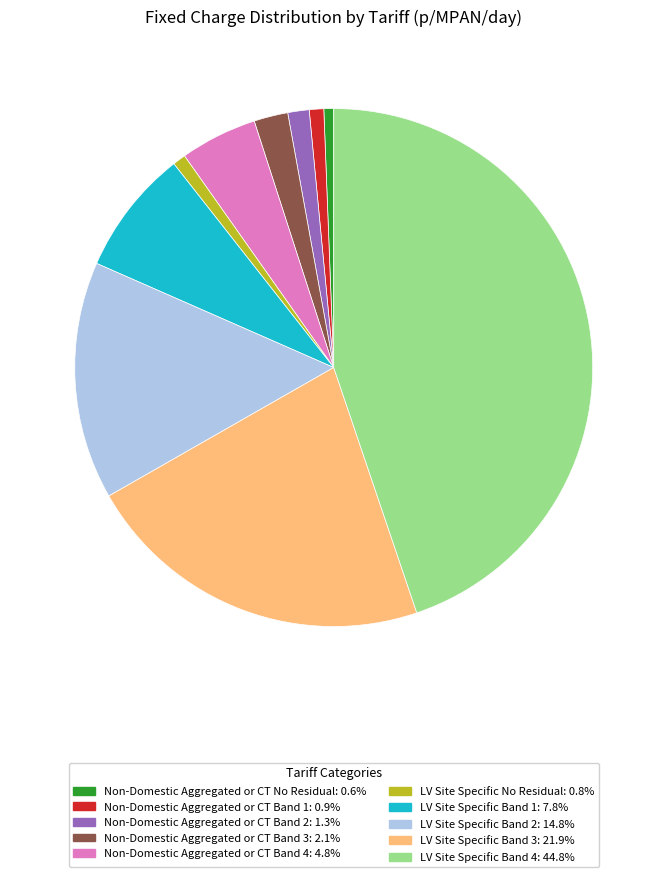

Is there a majority slice in this chart?

No